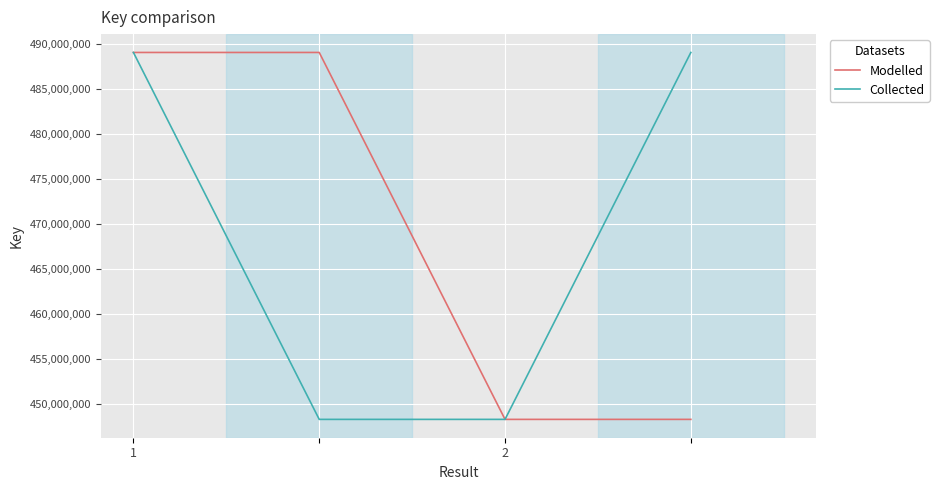

True or false: Modelled has more than 2 interior local peaks.

False